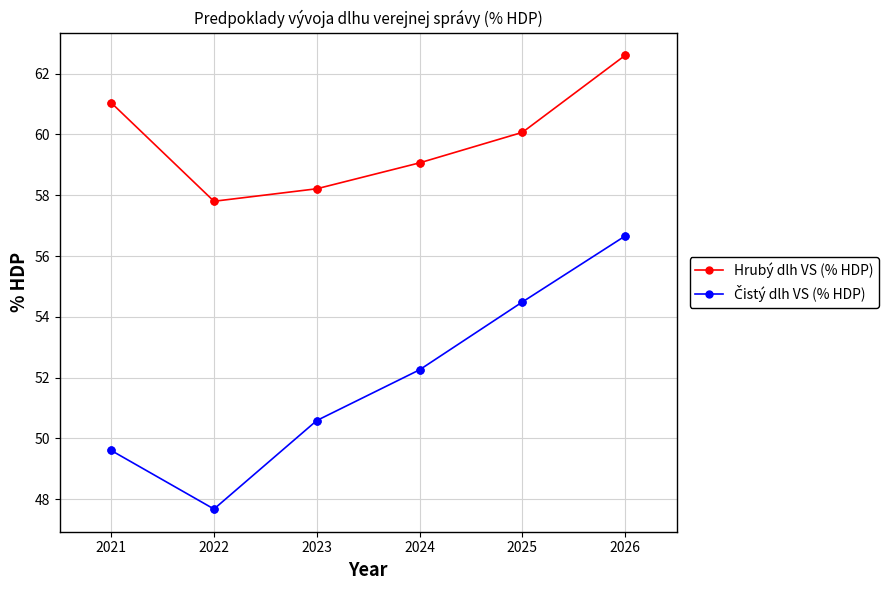

What is the spread (max minus min) of values at 2024?

6.8